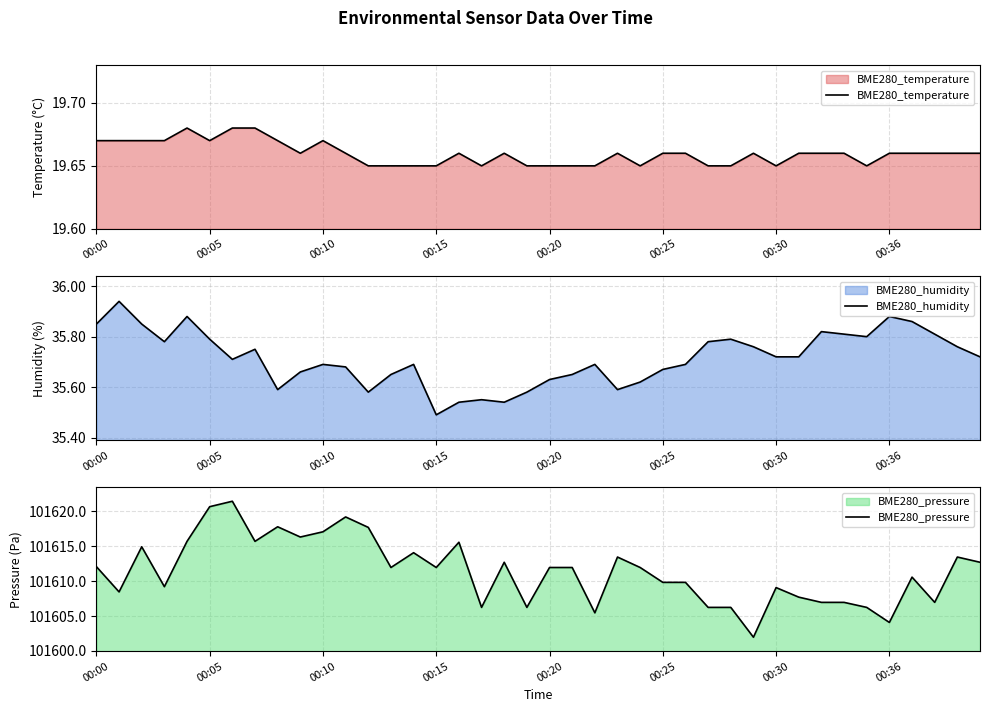

At which label does BME280_humidity reach its minimum?

00:15